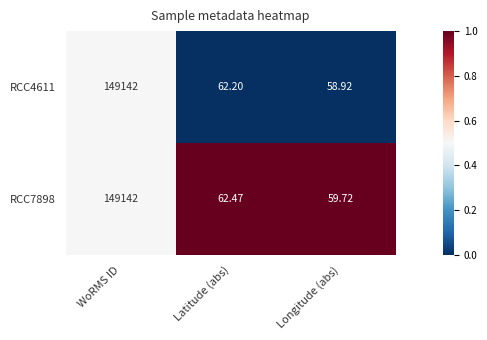

What is the total value across all series at Longitude (abs)?

118.6